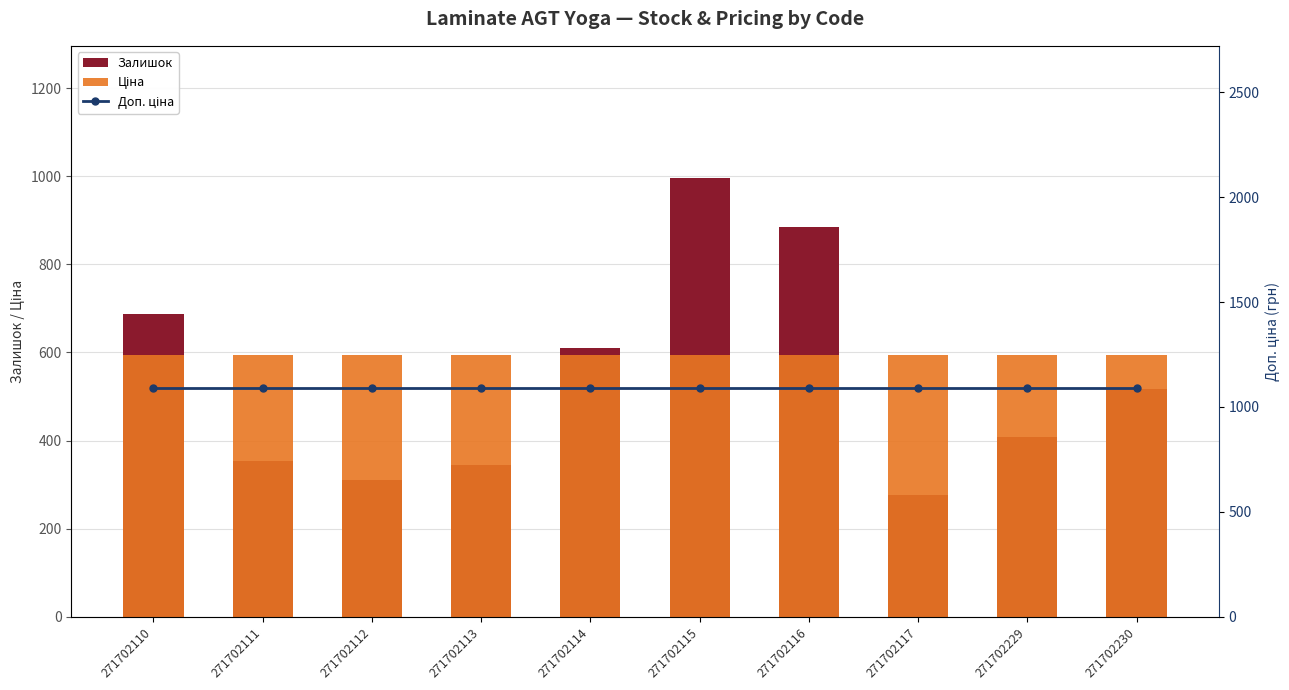

What are all the series names shown in the legend?

Залишок, Ціна, Доп. ціна